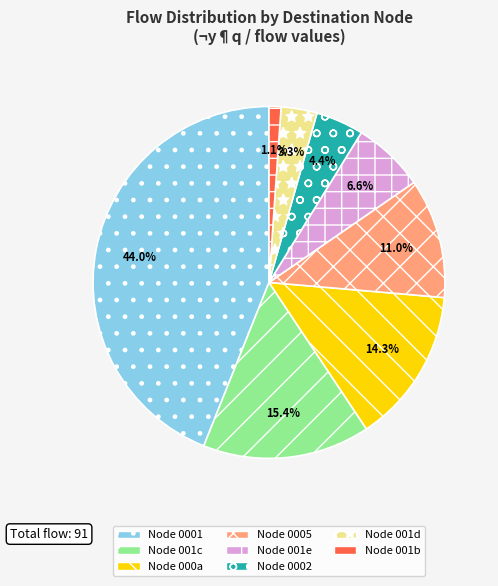

Does any single category account for the majority?

No